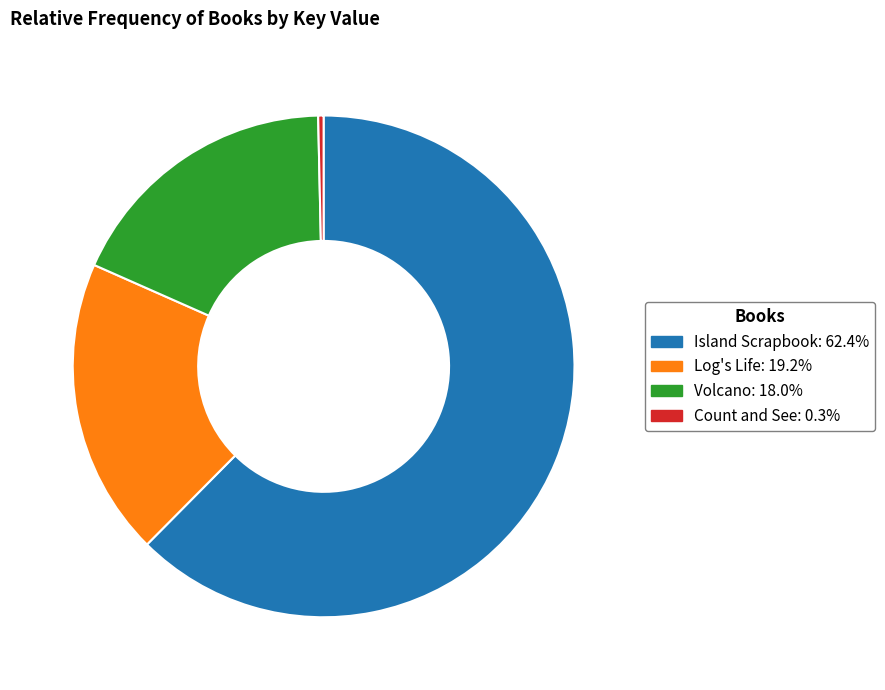

Which category has the biggest portion of the pie?

Island Scrapbook